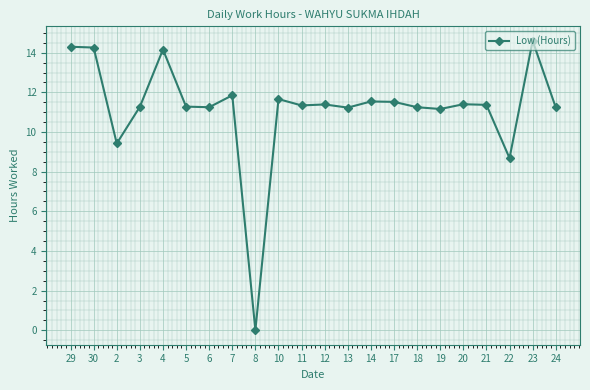

The chart shows a value of 19.2 at 5. True or false?

False